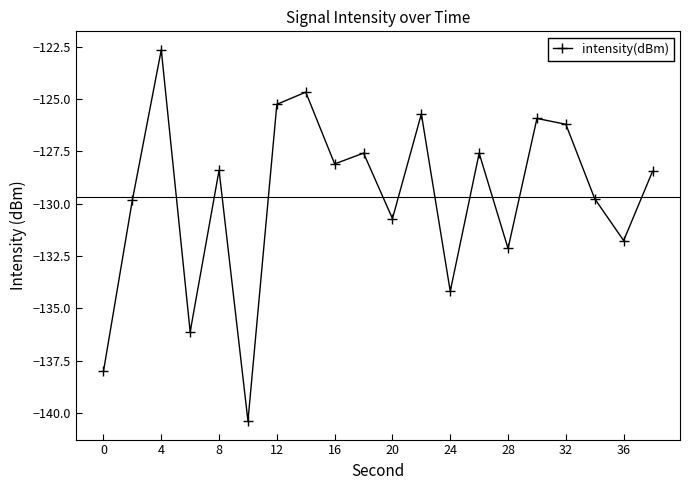

What is the minimum value shown in the chart?

-140.4